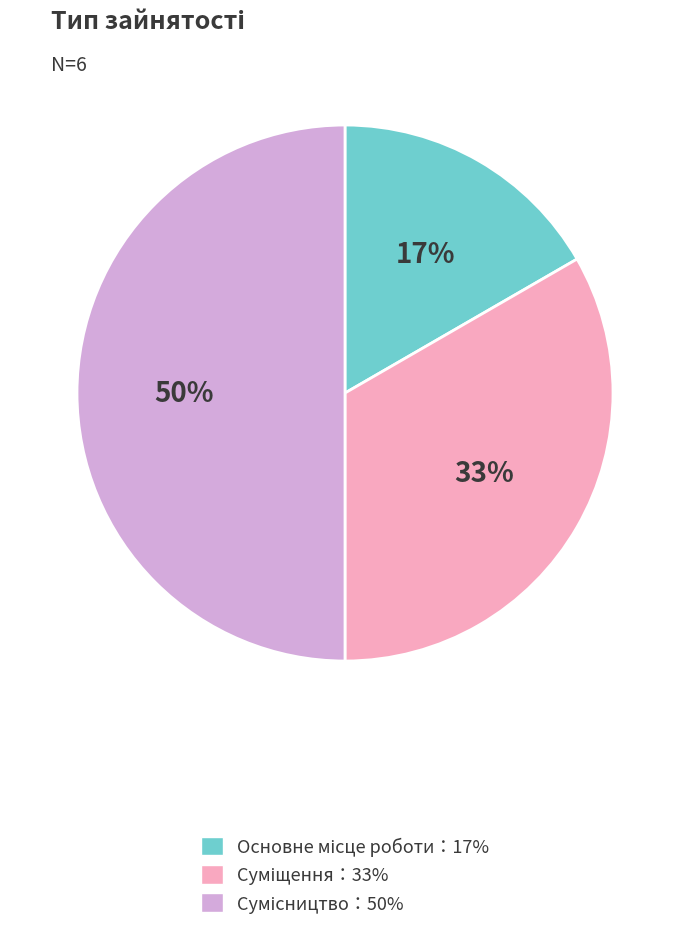

To the nearest percent, what is the average slice percentage?

33%